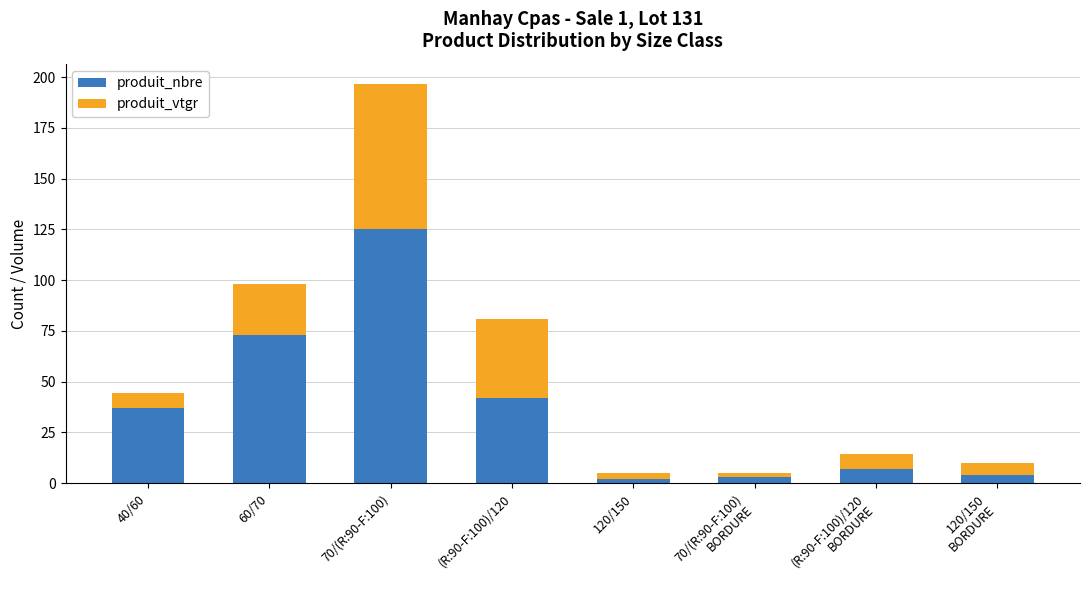

At which label is produit_nbre closest to 63?

60/70